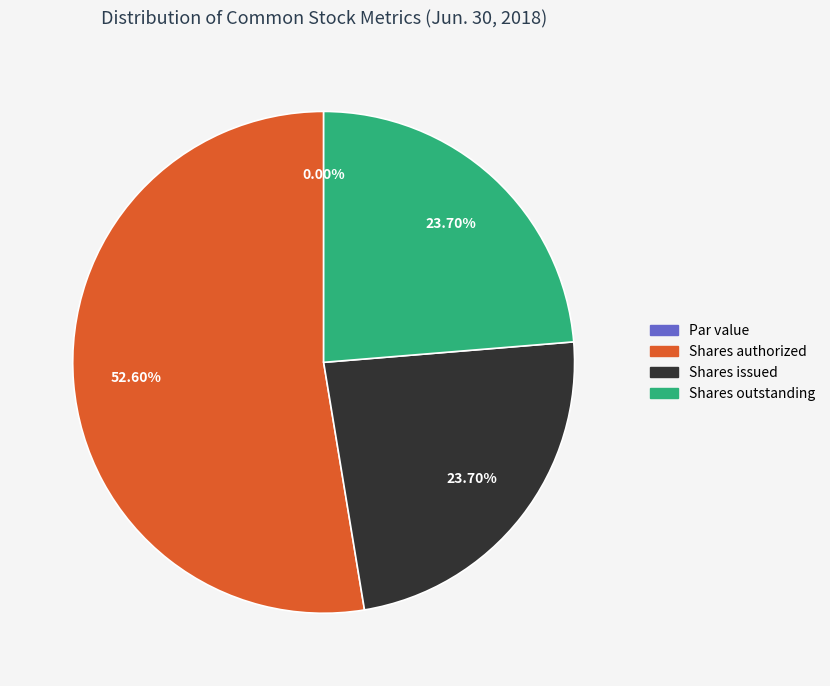

What is the largest slice in the pie chart?

Shares authorized